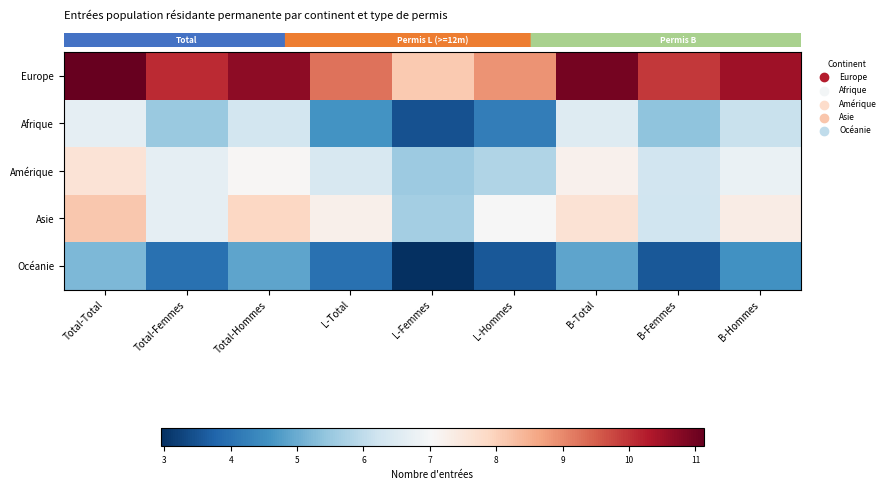

Count the number of data series in this chart.

5